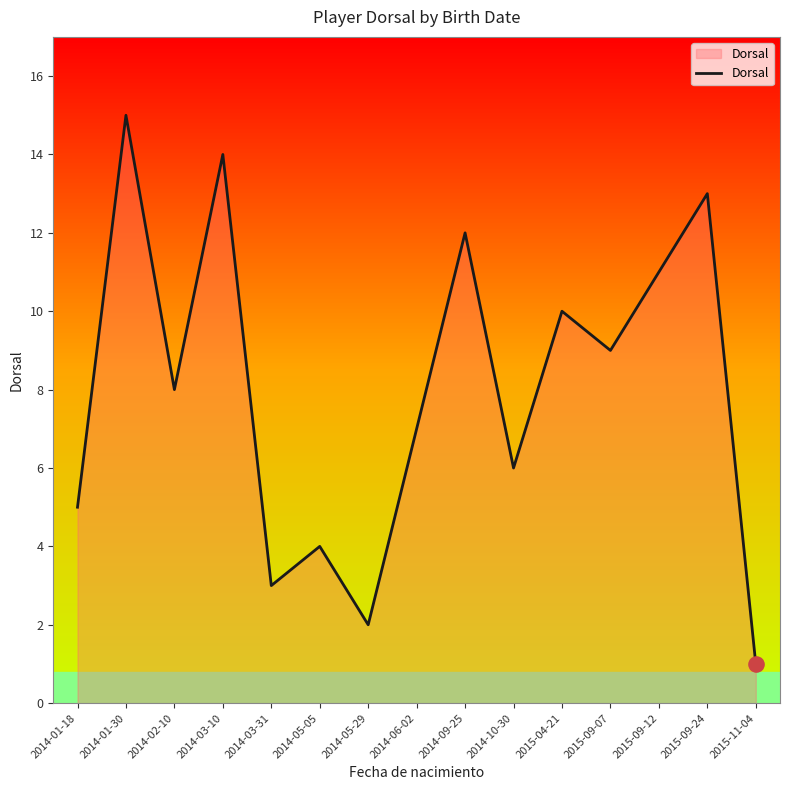

Approximately how many times larger is the value at 2014-03-10 compared to 2014-05-29?

7.0